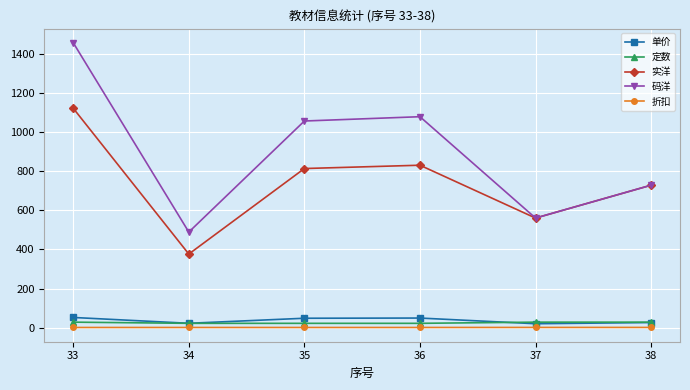

True or false: 码洋 and 单价 intersect in this chart.

False